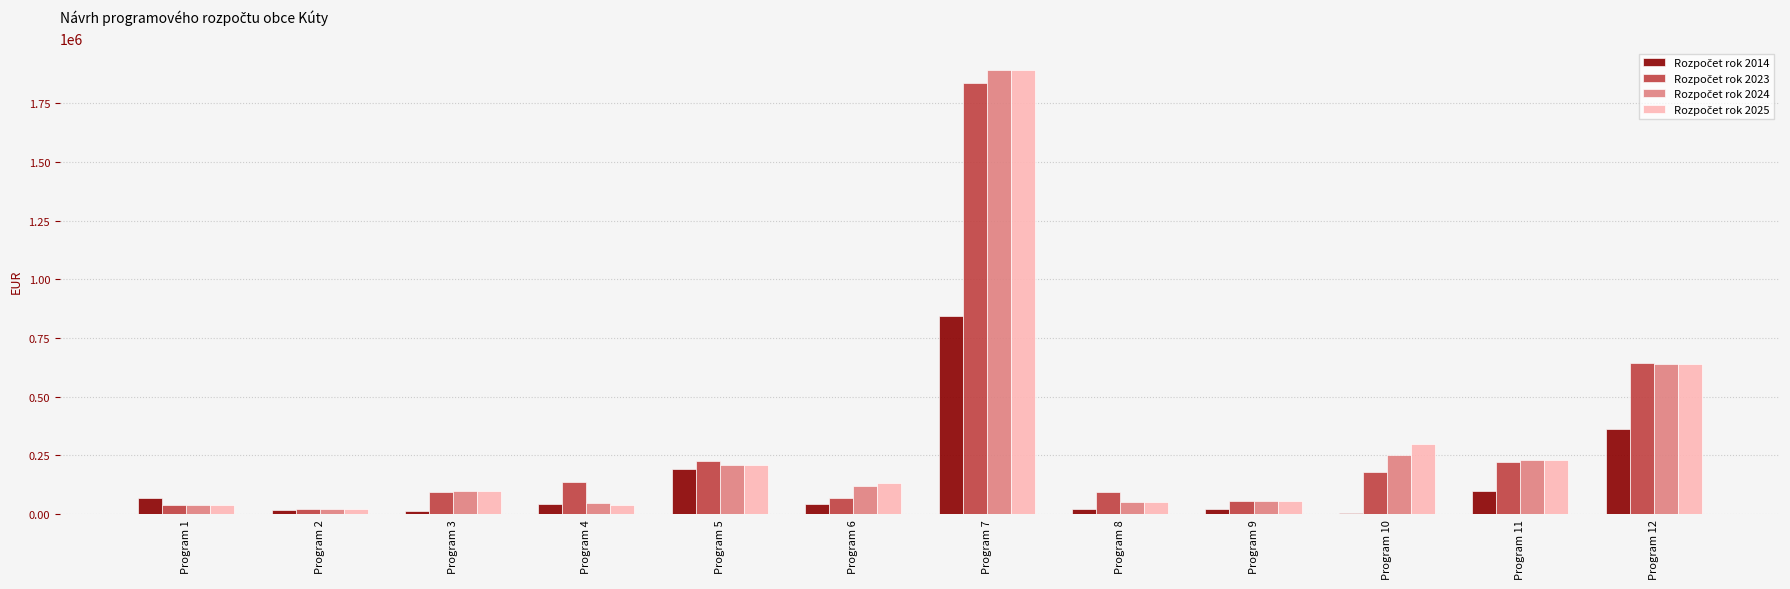

Does the chart contain stacked bars?

No